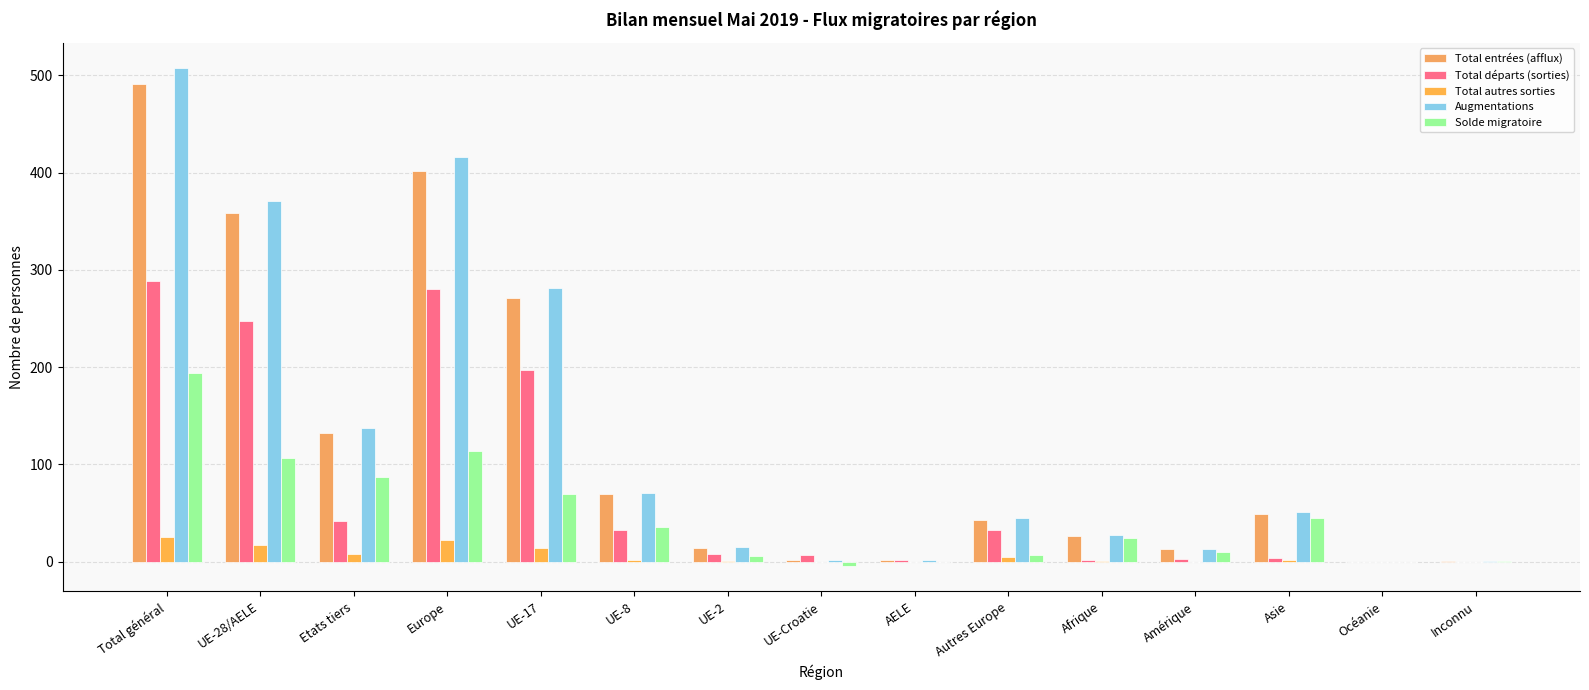

At which category does the chart reach its peak across all series?

Total général